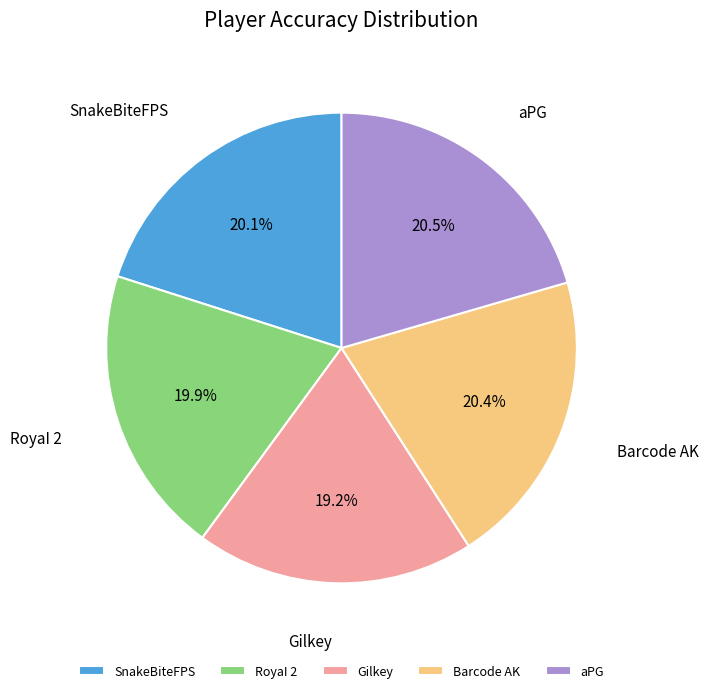

To the nearest percent, what is the average slice percentage?

20%